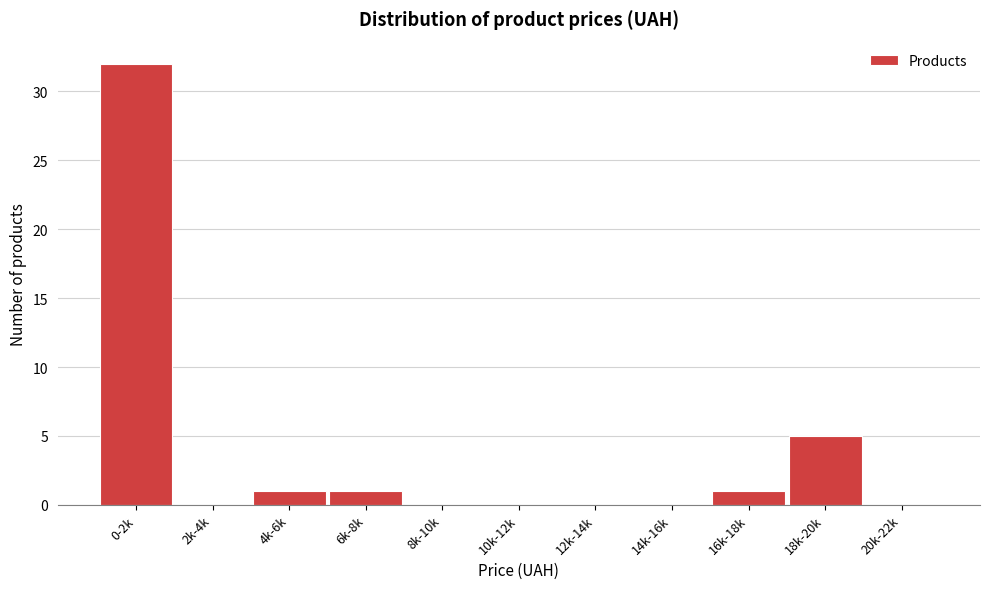

Reading left to right, what are all the values shown in this chart?

0-2k=32	2k-4k=0	4k-6k=1	6k-8k=1	8k-10k=0	10k-12k=0	12k-14k=0	14k-16k=0	16k-18k=1	18k-20k=5	20k-22k=0